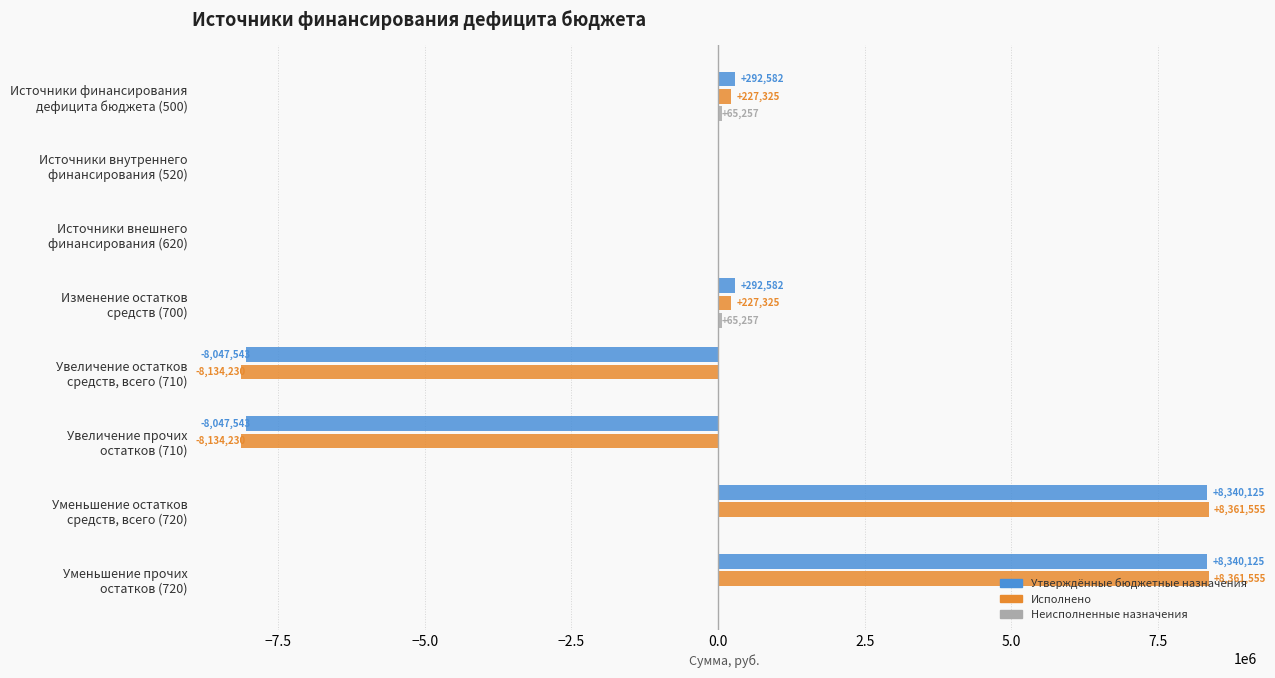

Which series has the largest total across all categories?

Утверждённые бюджетные назначения